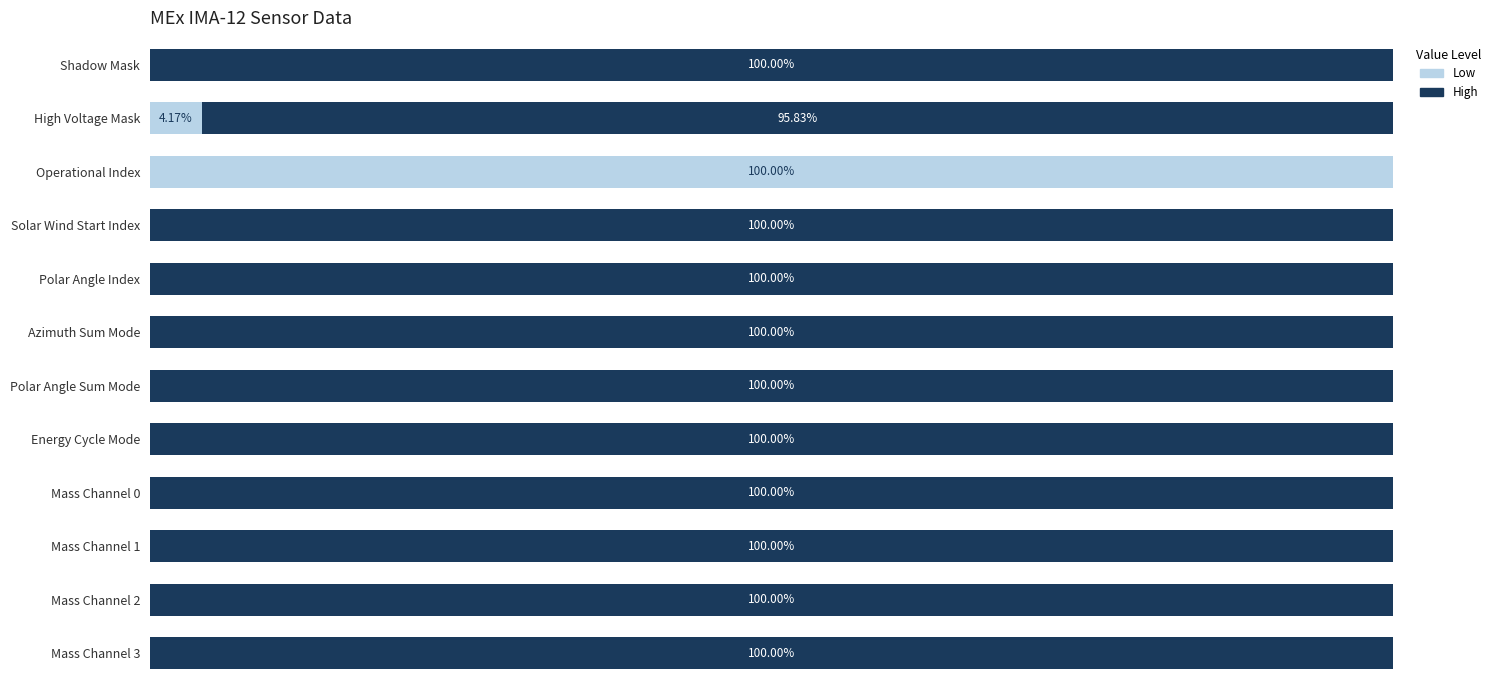

The value of High Value at Solar Wind Start Index is 149.6. True or false?

False